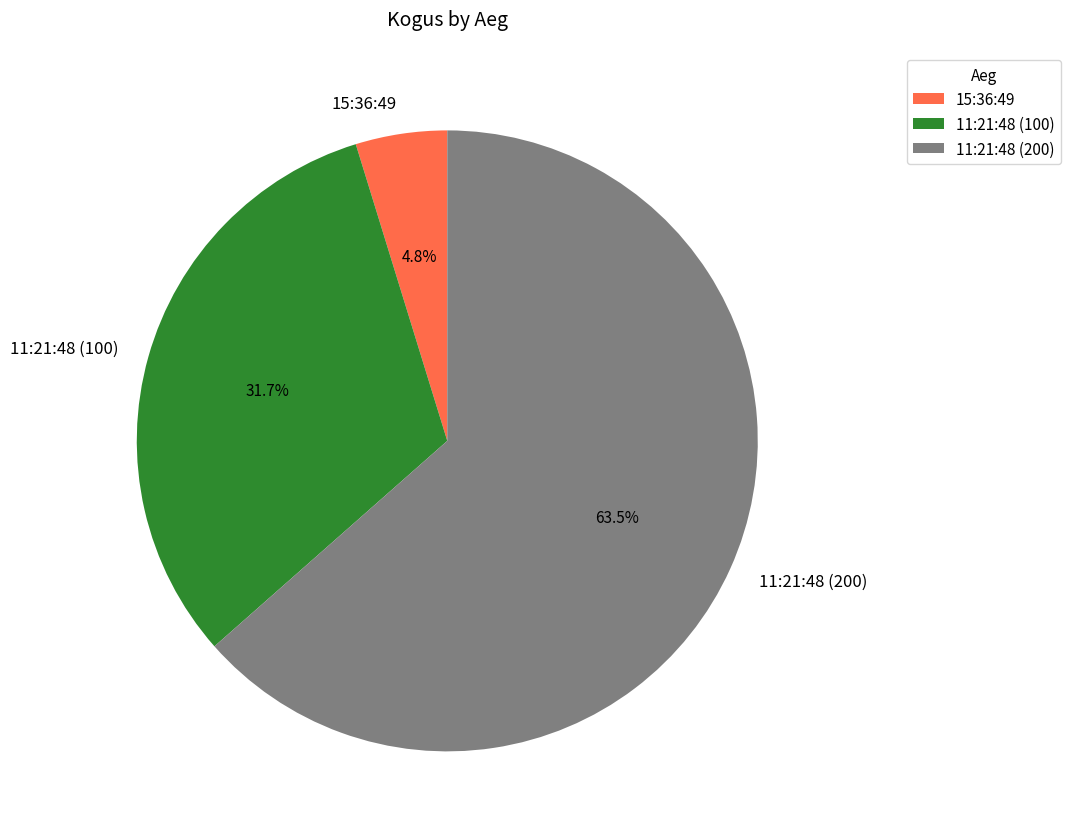

Count the number of slices in the pie.

3